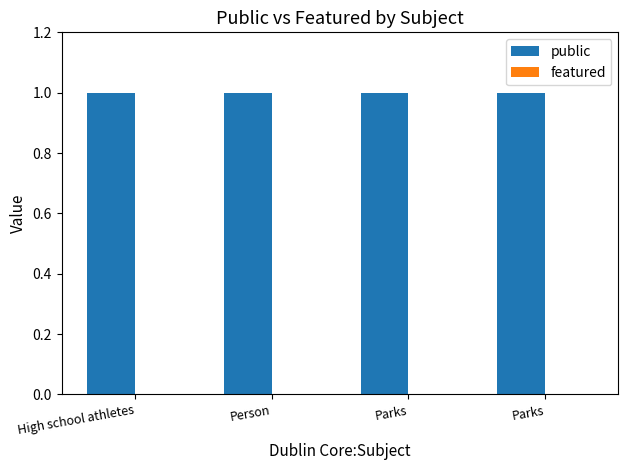

How many distinct data groups are displayed?

2